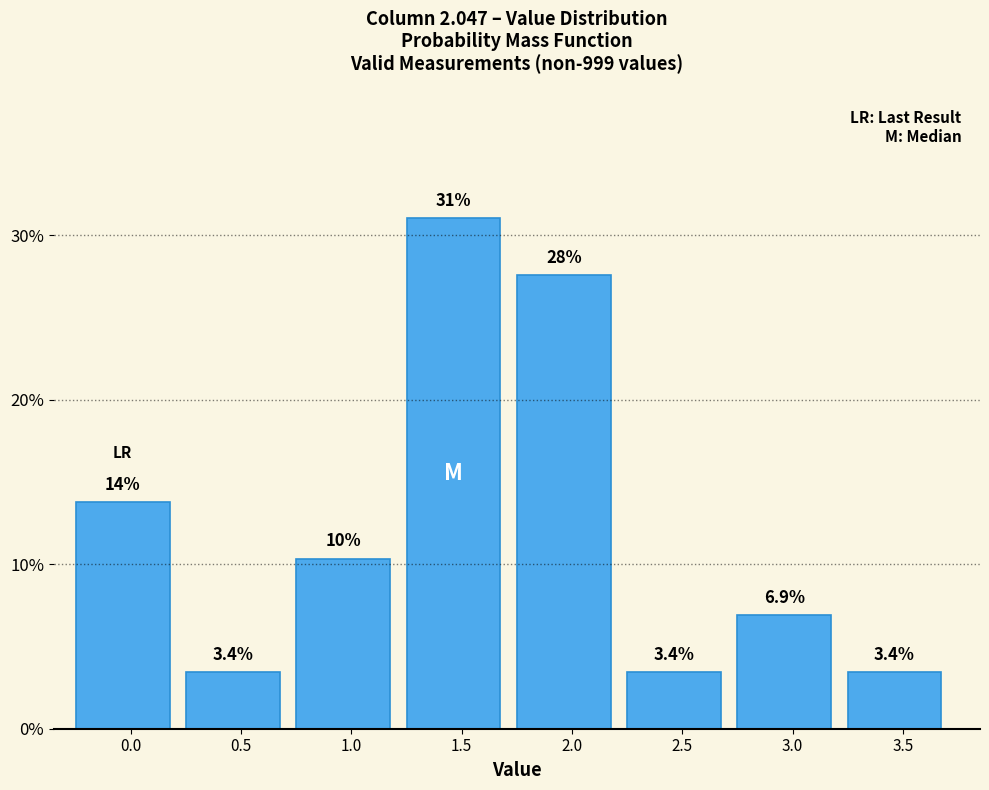

Reading left to right, transcribe all the data shown in this chart.

0.0=13.8	0.5=3.4	1.0=10.3	1.5=31.0	2.0=27.6	2.5=3.4	3.0=6.9	3.5=3.4